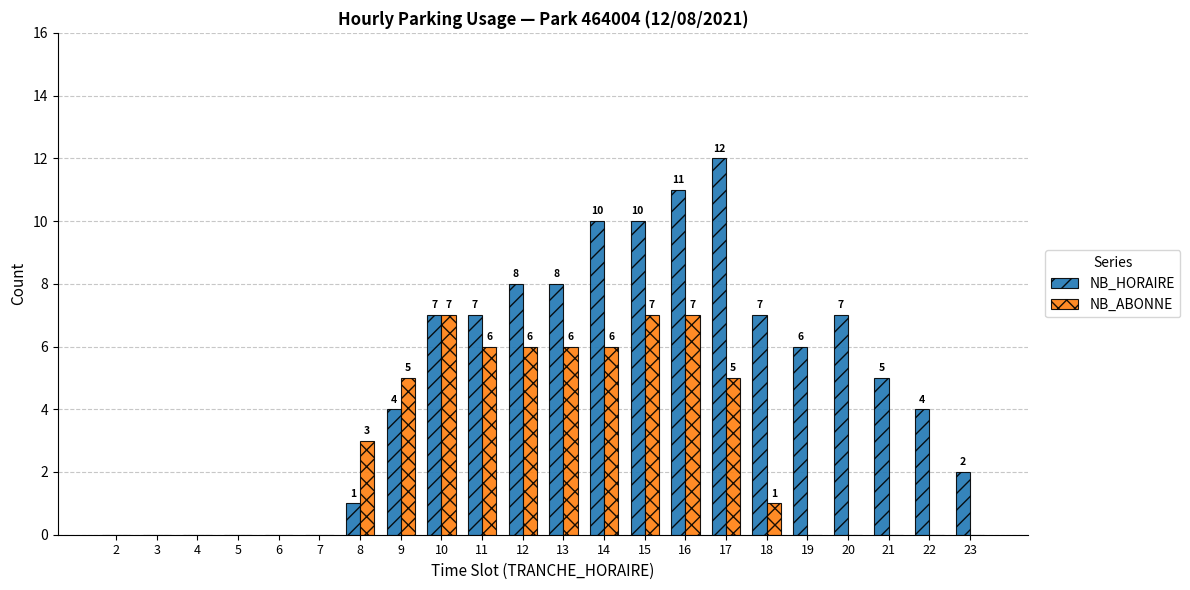

The value of NB_HORAIRE at 10 is 7. True or false?

True